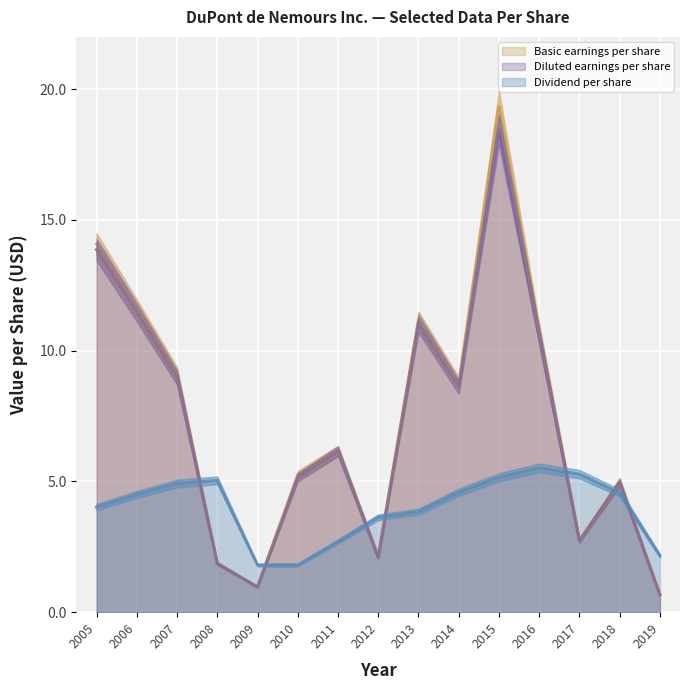

The Basic earnings per share series shows 1.9 at 2008. True or false?

True